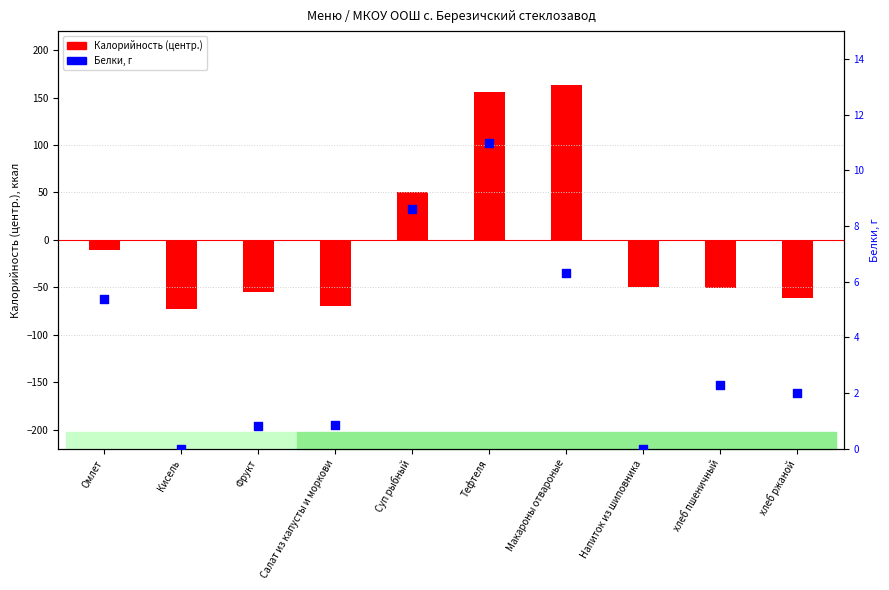

What are all the series names shown in the legend?

Калорийность (центр.), Белки, г